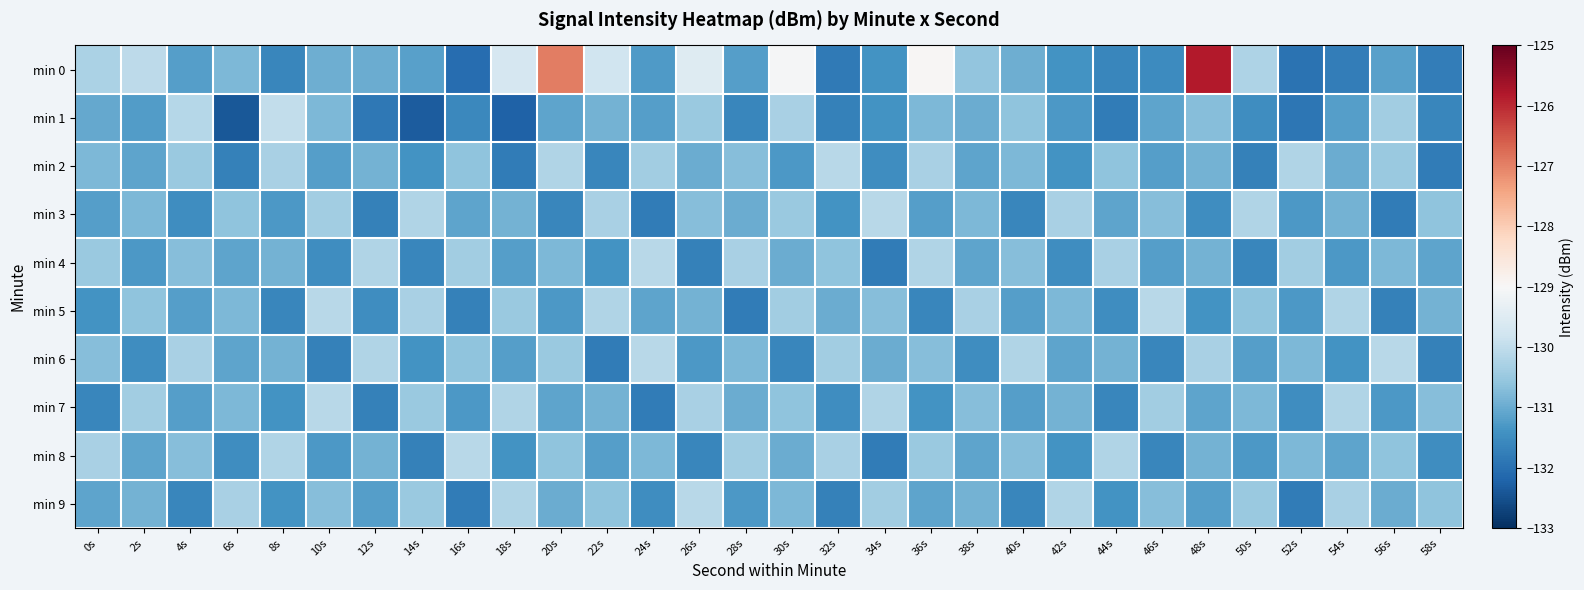

What is the spread (max minus min) of values at 40s?

1.4